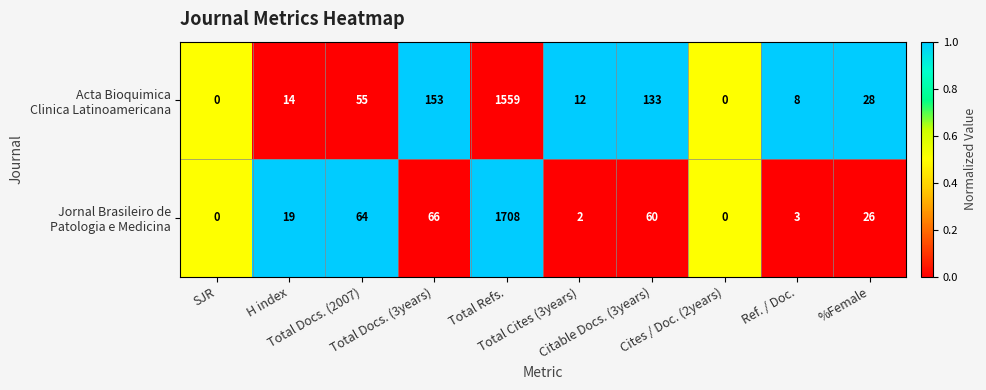

What is the maximum value shown in the chart?

1708